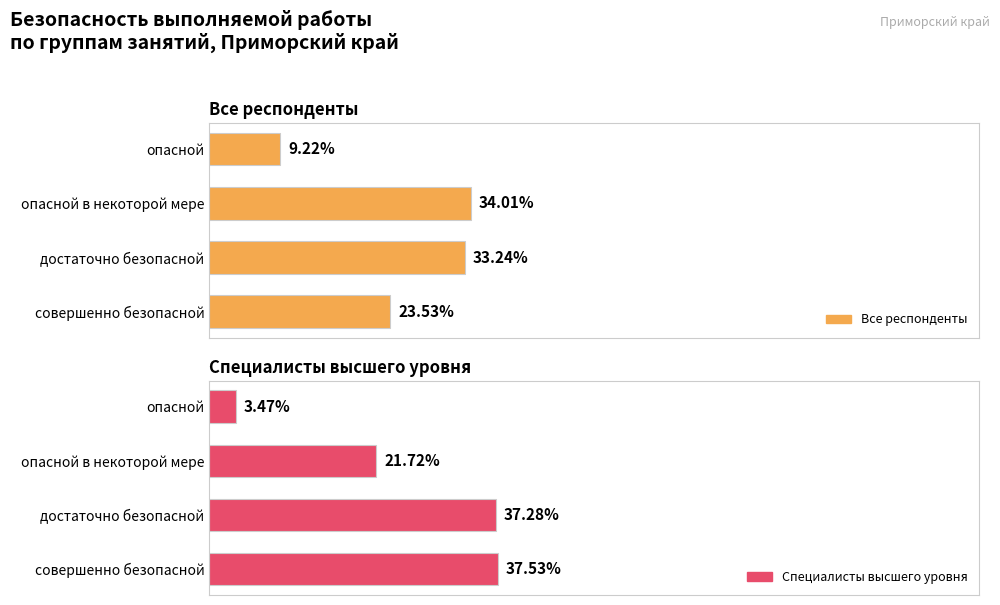

What are all the series names shown in the legend?

Все респонденты, Специалисты высшего уровня